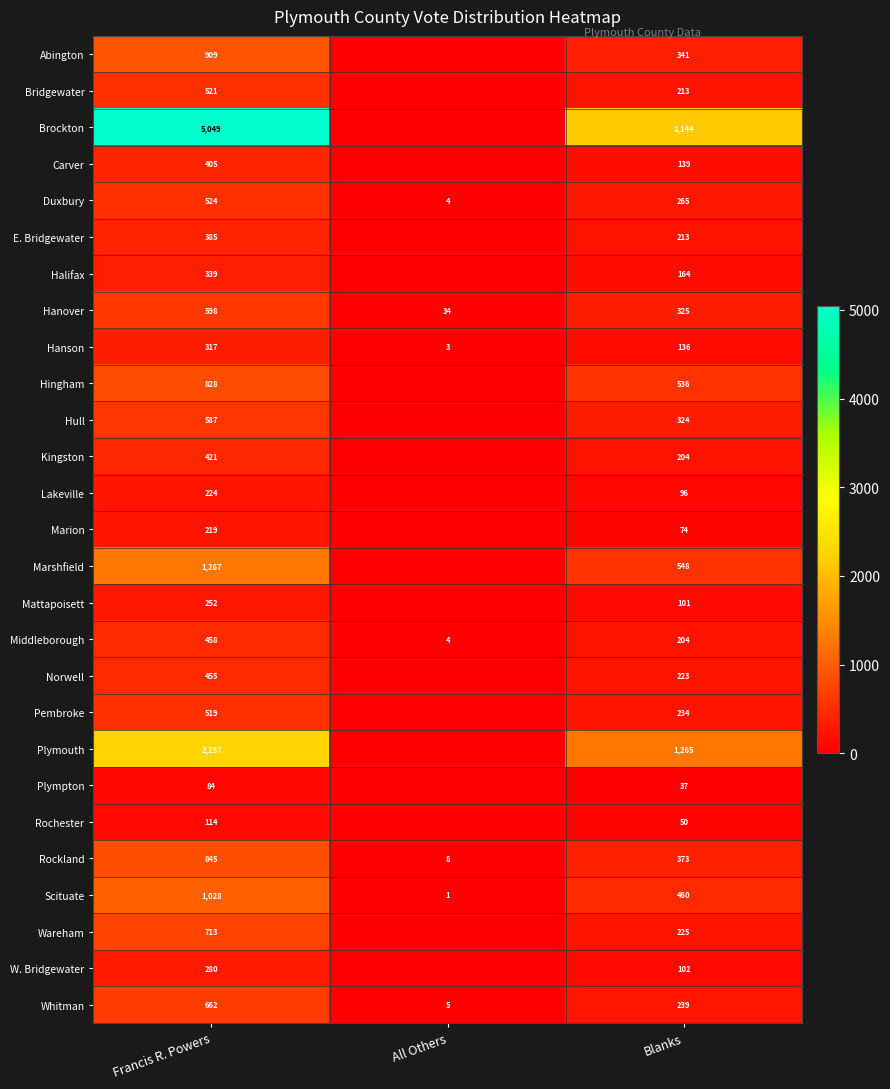

What is the total value across all series at Blanks?

9235